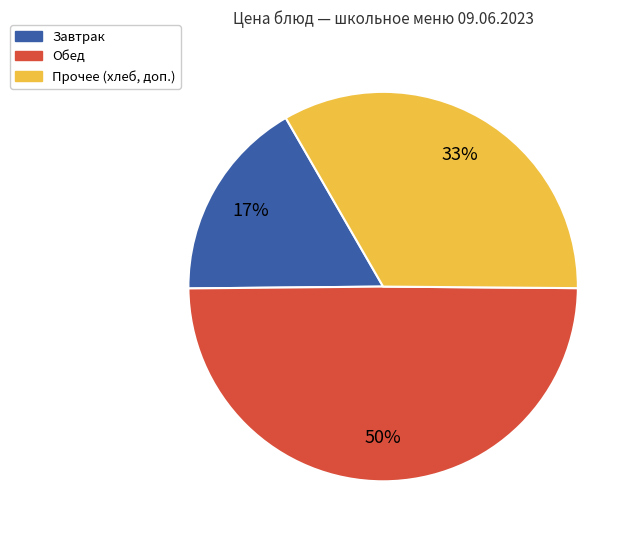

To the nearest percent, what is the difference between the largest and smallest slice percentages?

33%